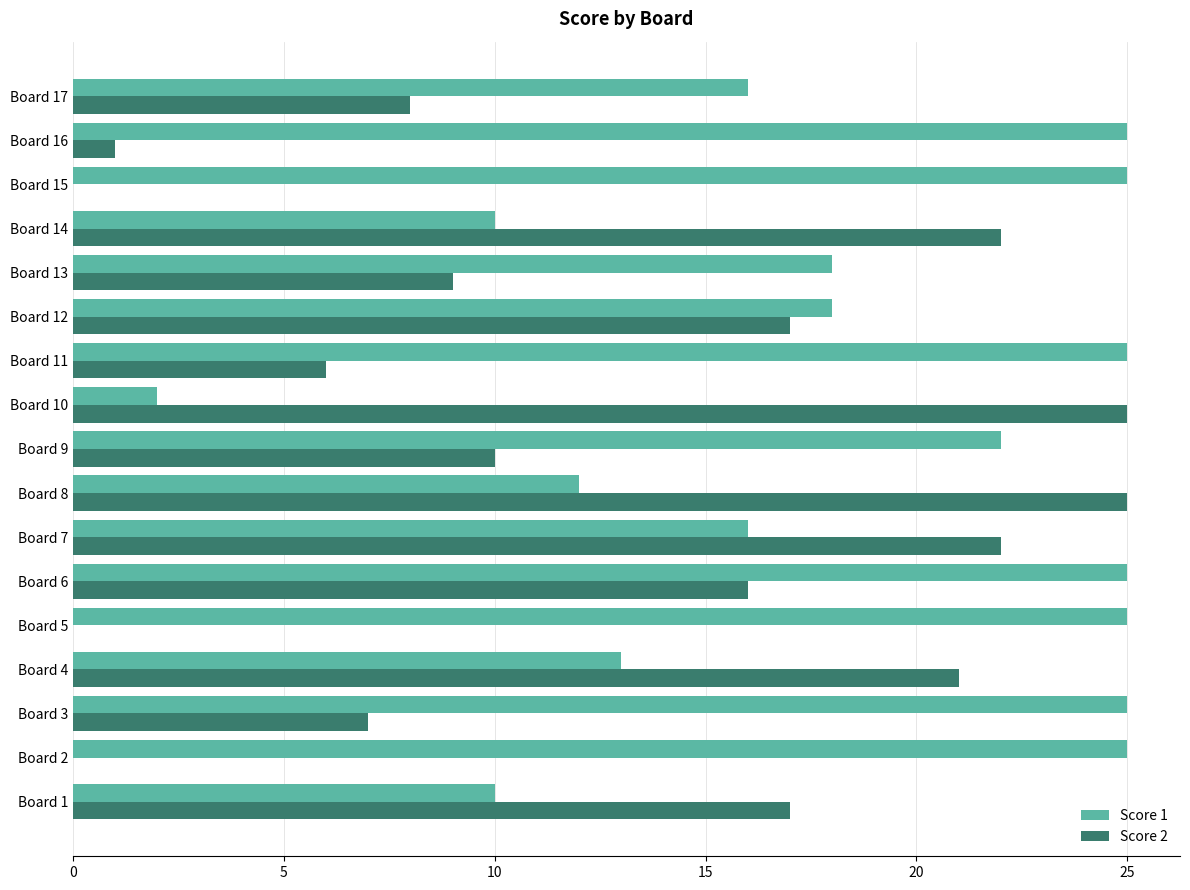

Count the number of categories in the chart.

17